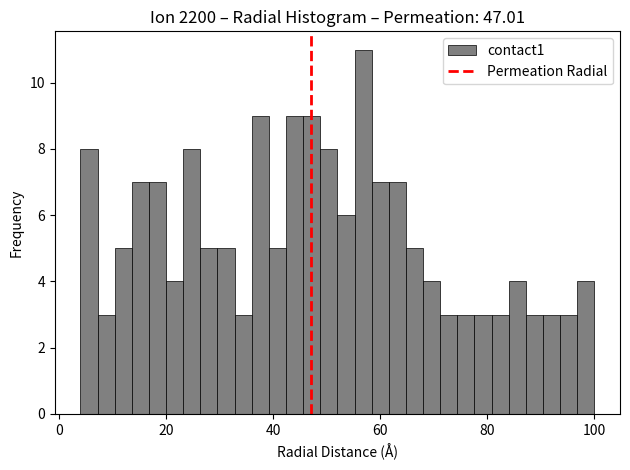

Read against the x-axis, roughly where is the centre of the tallest bar?

56